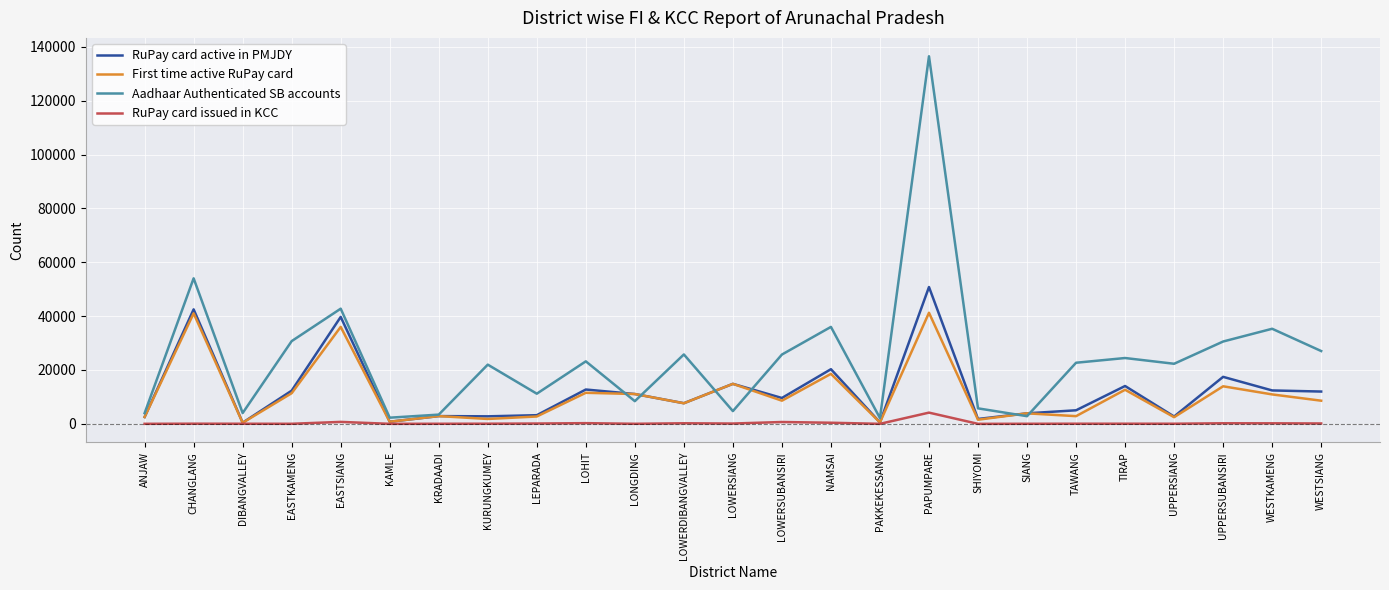

At which label does RuPay card issued in KCC reach its peak?

PAPUMPARE